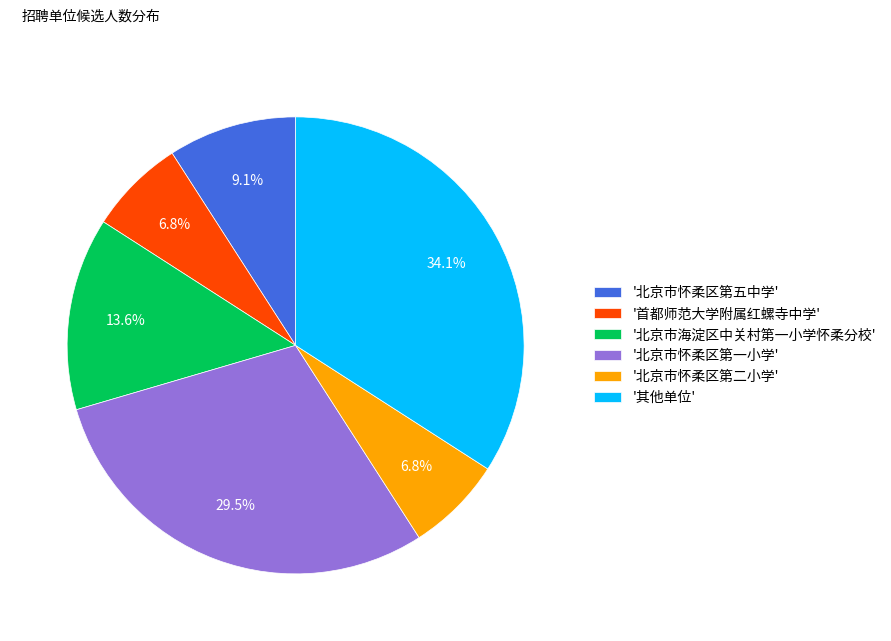

Between '北京市海淀区中关村第一小学怀柔分校' and '其他单位', which is larger?

'其他单位'